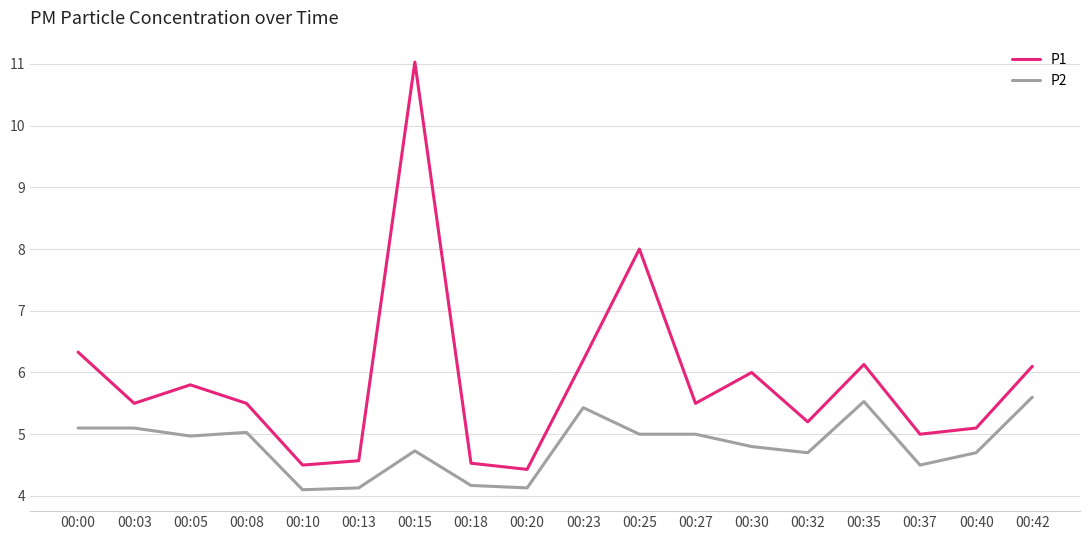

True or false: P2 and P1 cross at least once.

False